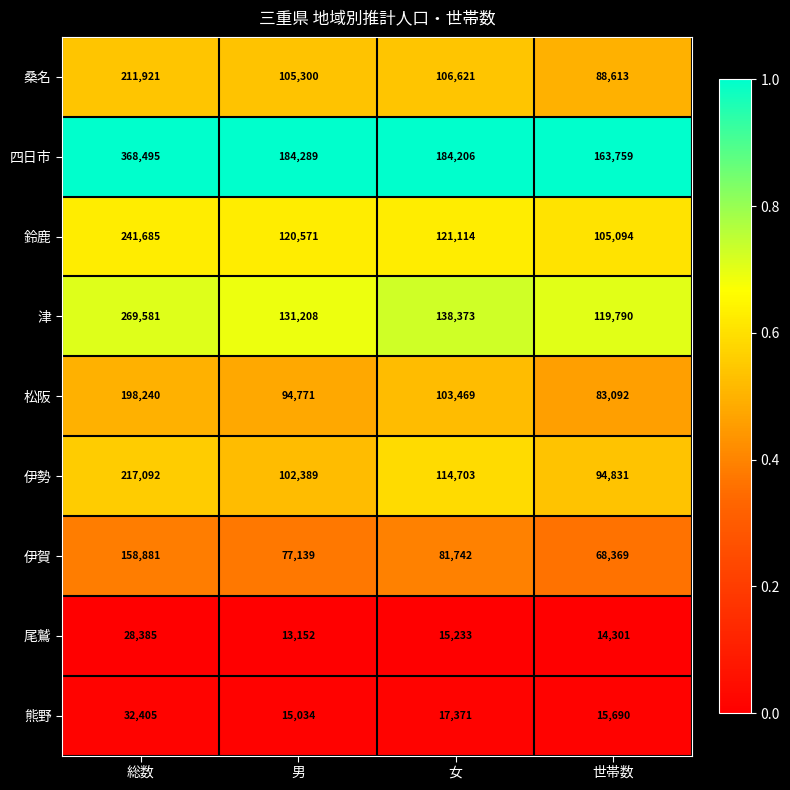

What is the difference between the highest and lowest values at 女?

168973